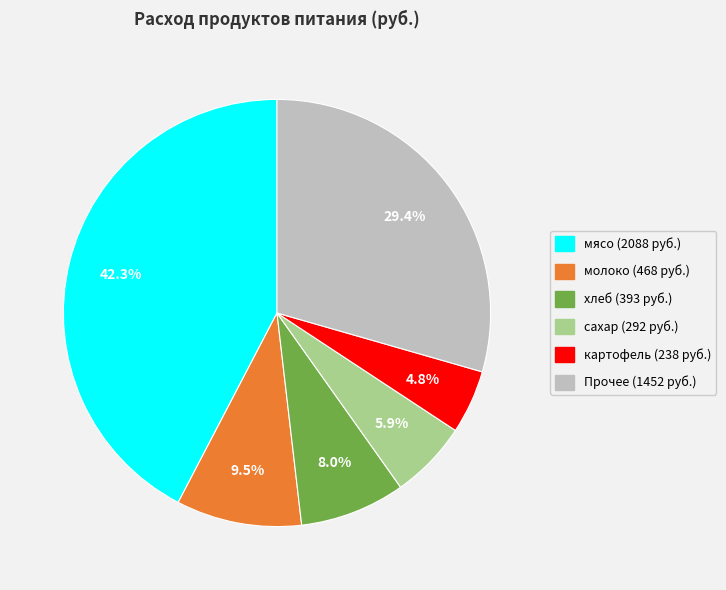

How many segments does this pie chart have?

6